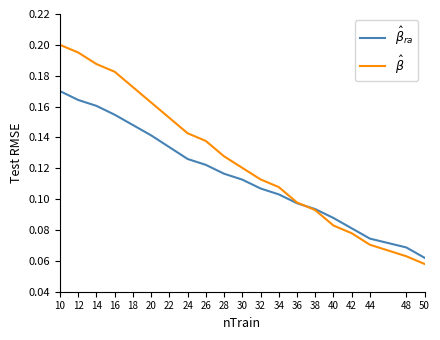

At which category does the chart reach its minimum across all series?

50